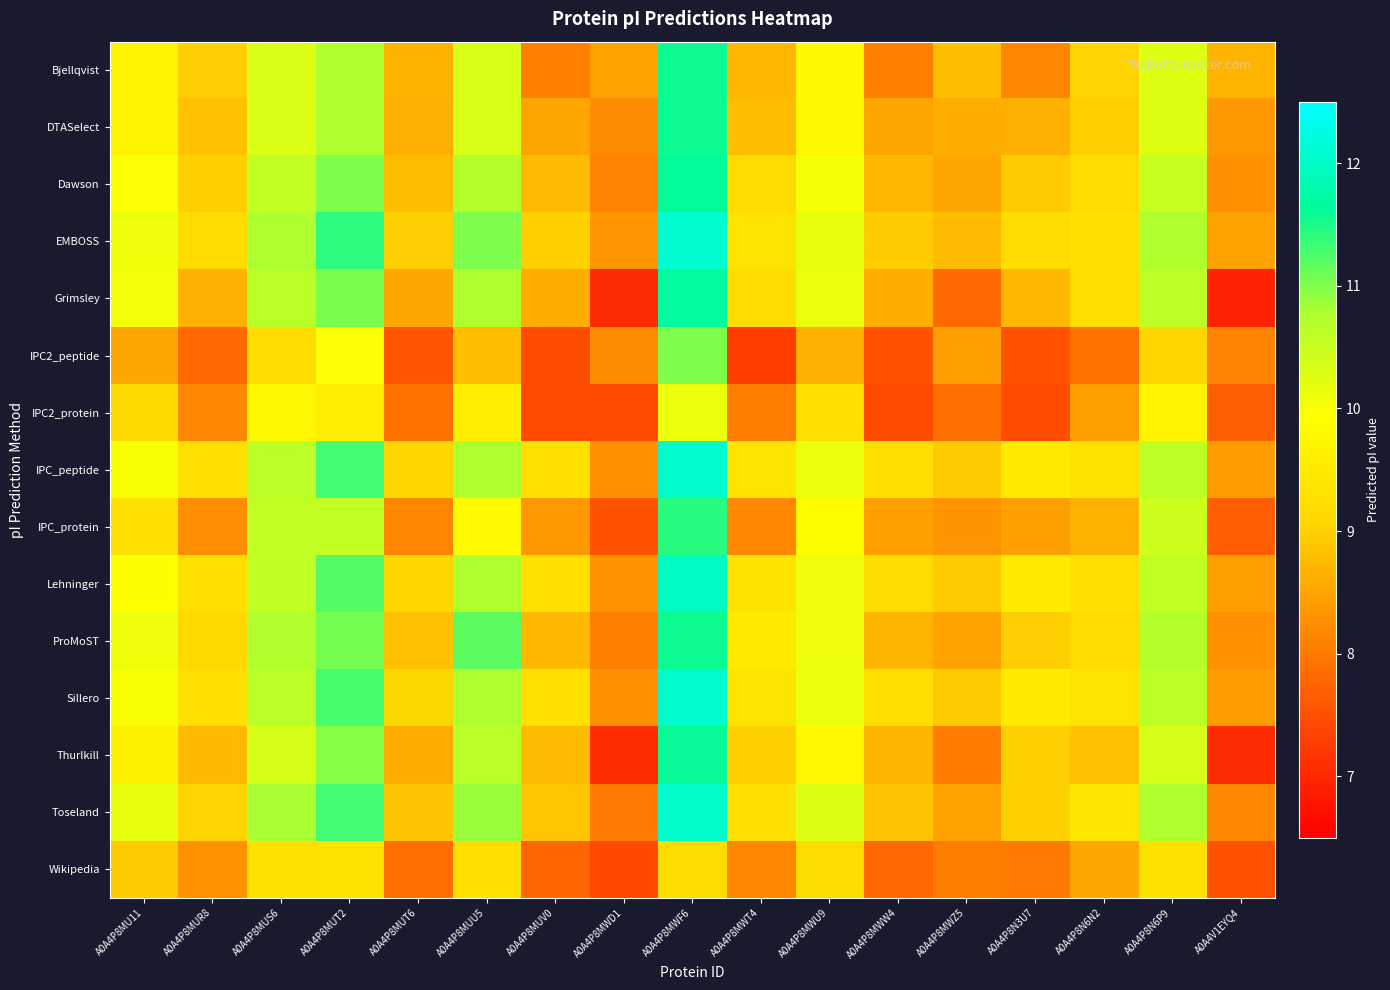

Count the number of data series in this chart.

15